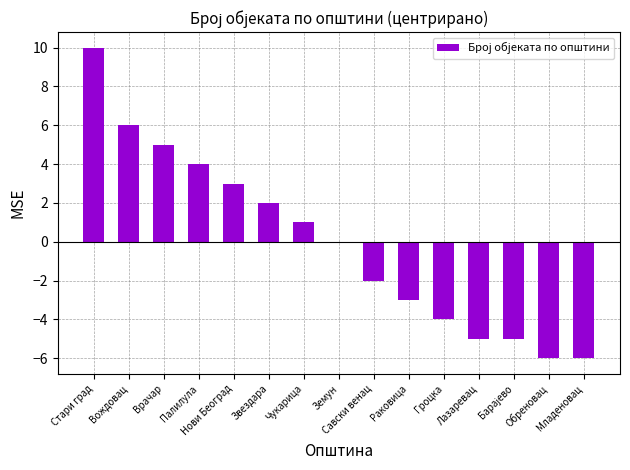

Which has a higher value, Чукарица or Лазаревац?

Чукарица